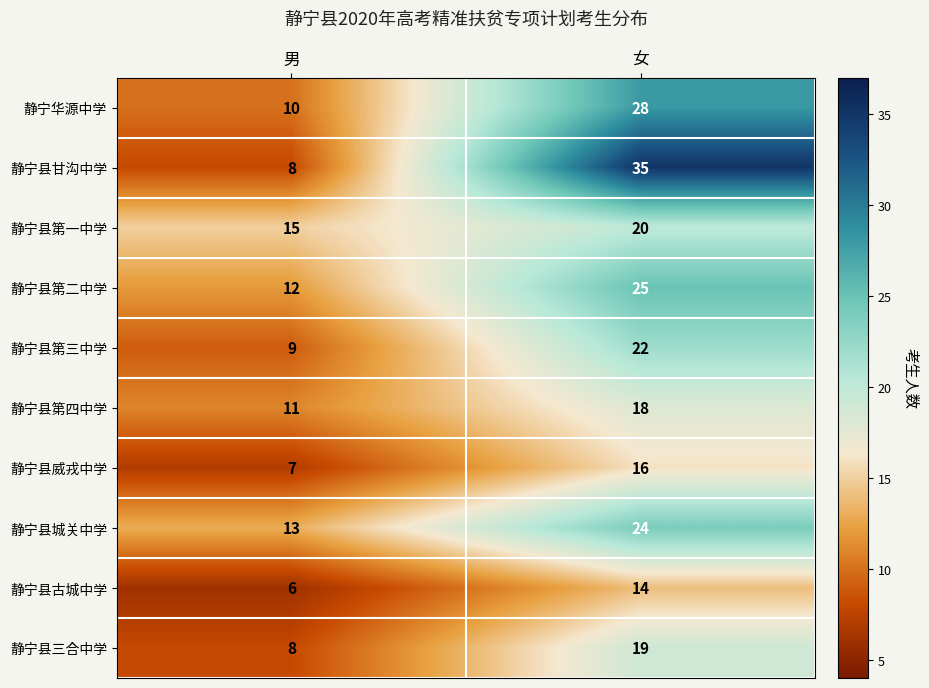

At which label is 静宁县威戎中学 closest to 11?

男